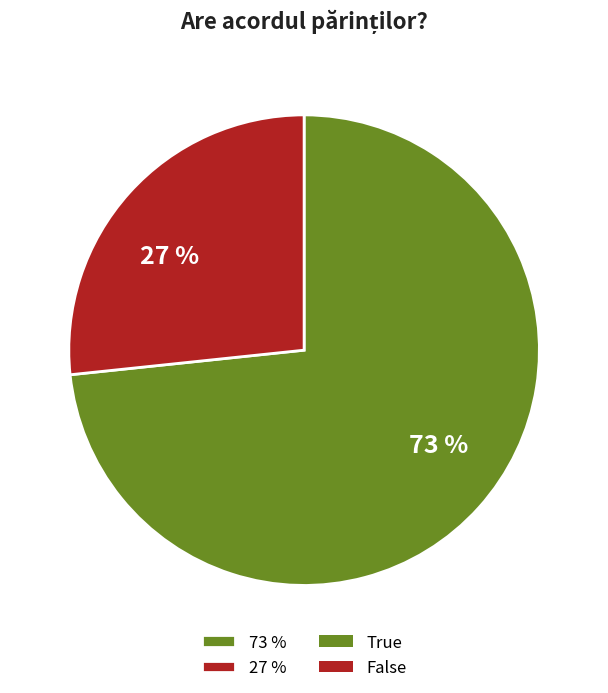

Which slice is the largest?

73 %